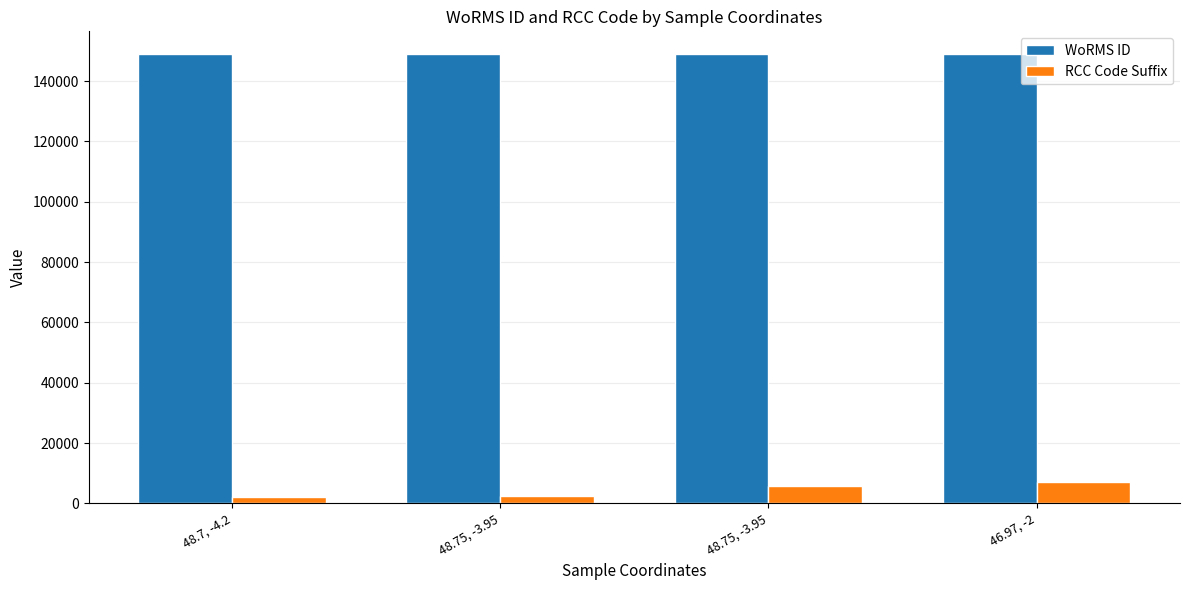

What value does the RCC Code Suffix series have at 46.97, -2?

7074